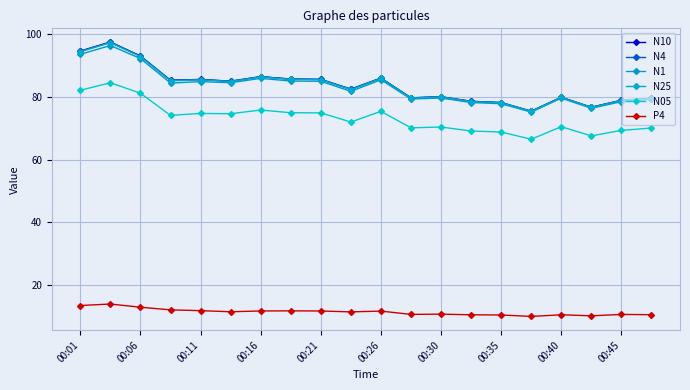

Reading left to right, list all the values displayed in this chart.

N10: 94.5	97.4	93.0	85.3	85.5	85.0	86.4	85.6	85.5	82.4	86.0	79.7	80.0	78.6	78.2	75.4	79.8	76.7	78.9	79.5
N4: 94.5	97.4	92.9	85.2	85.5	84.9	86.4	85.6	85.5	82.4	85.9	79.6	80.0	78.5	78.1	75.4	79.8	76.7	78.9	79.5
N1: 93.5	96.3	92.2	84.4	84.8	84.5	85.9	85.0	84.9	81.7	85.4	79.3	79.6	78.2	77.8	75.1	79.6	76.3	78.5	79.2
N25: 94.3	97.2	92.8	85.1	85.4	84.9	86.3	85.5	85.4	82.3	85.8	79.6	79.9	78.5	78.1	75.3	79.8	76.6	78.8	79.4
N05: 82.1	84.5	81.1	74.1	74.7	74.6	75.8	74.9	74.9	72.0	75.4	70.1	70.4	69.1	68.8	66.5	70.5	67.5	69.3	70.1
P4: 13.6	14.0	13.0	12.2	11.9	11.6	11.8	11.9	11.8	11.5	11.8	10.7	10.8	10.6	10.6	10.1	10.6	10.3	10.7	10.7